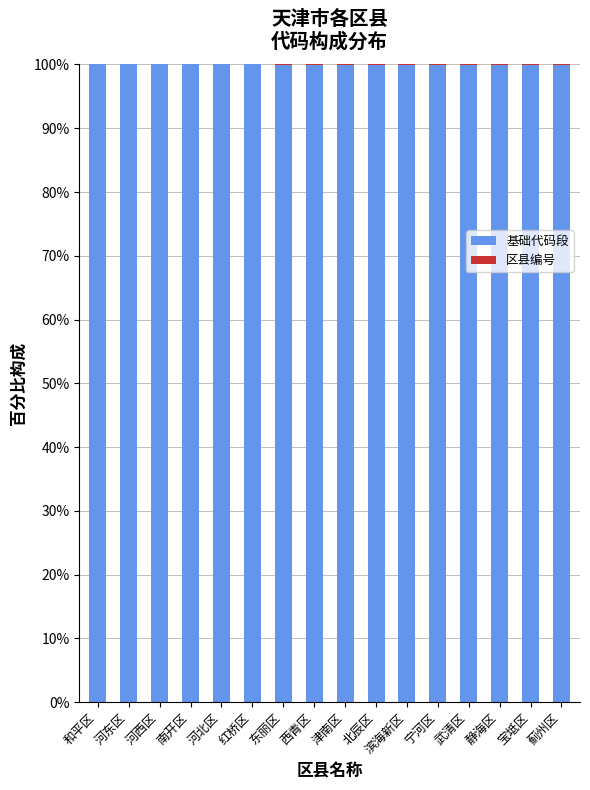

Read the 基础代码段 value at 北辰区.

100.0